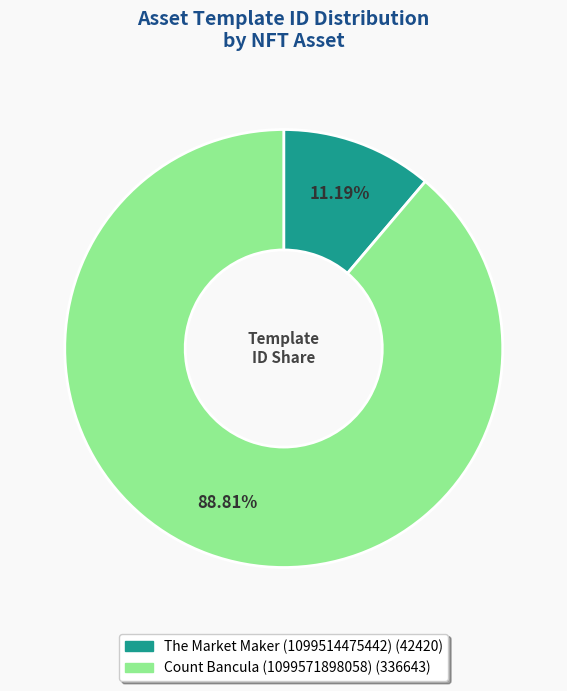

Which has a higher value, Count Bancula (1099571898058) or The Market Maker (1099514475442)?

Count Bancula (1099571898058)